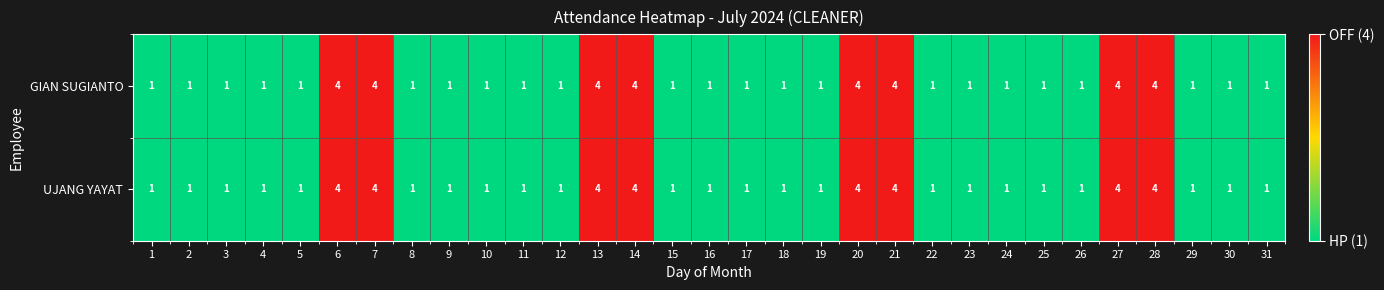

Is the value of GIAN SUGIANTO at 28 greater than the value of UJANG YAYAT at 17?

Yes